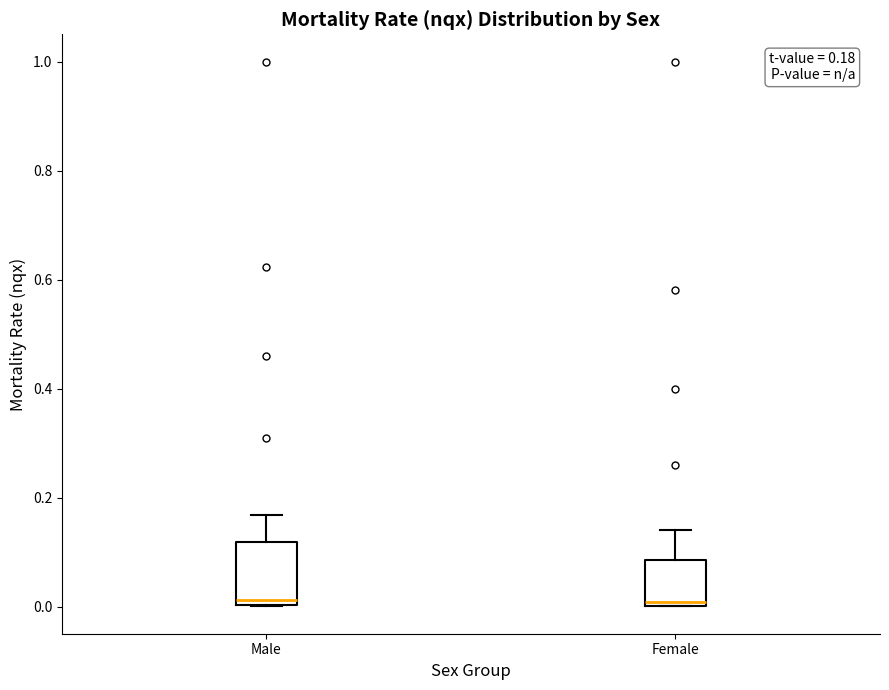

Comparing the boxes themselves (not the whiskers), which one is the tallest?

Male